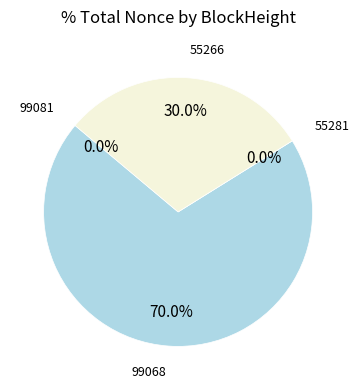

Does any single category account for the majority?

Yes